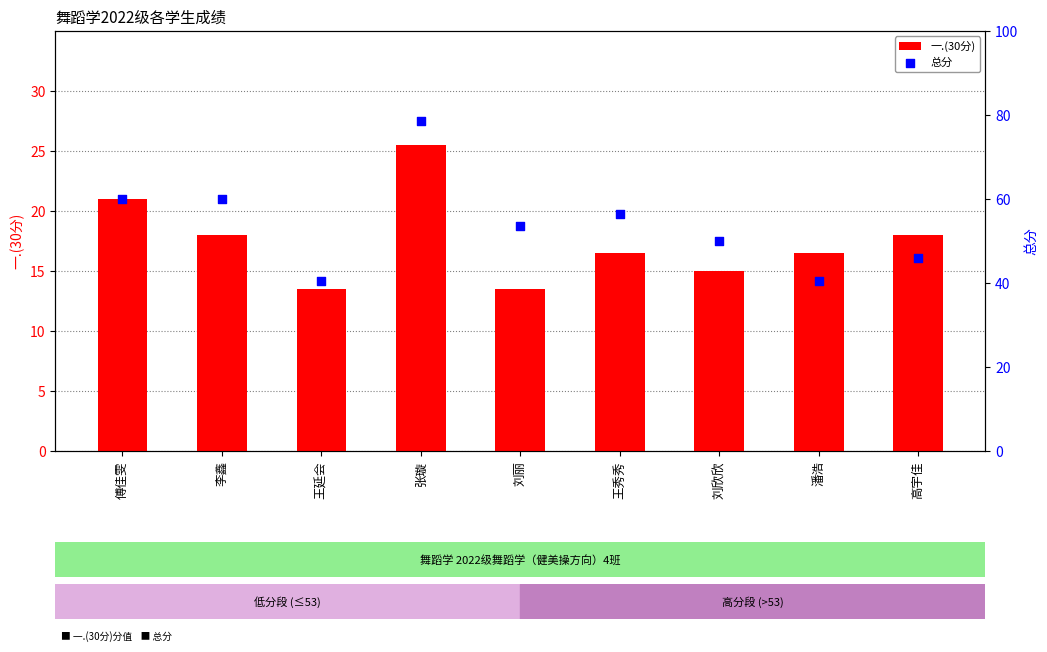

What is the total value across all series at 王秀秀?

73.0